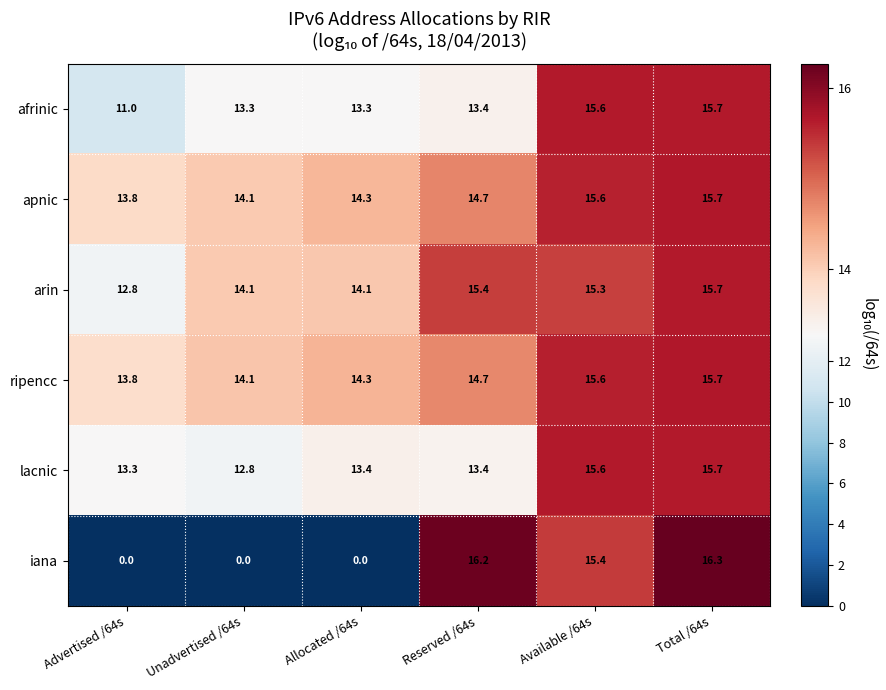

What is the spread (max minus min) of values at Advertised /64s?

13.8